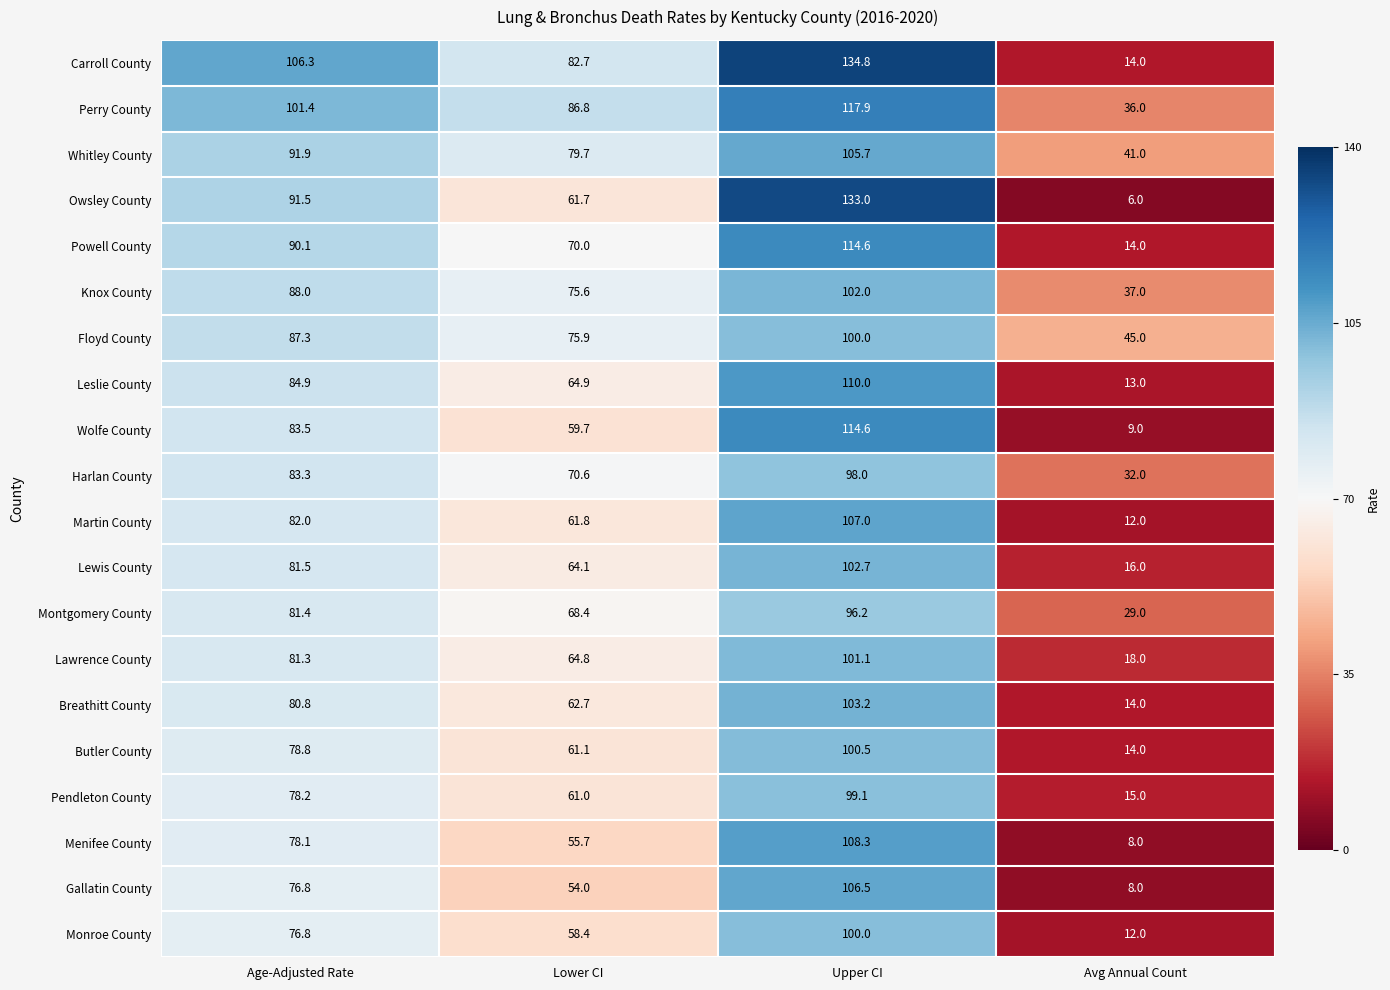

What is the sum of the Pendleton County values at Upper CI and Lower CI?

160.1